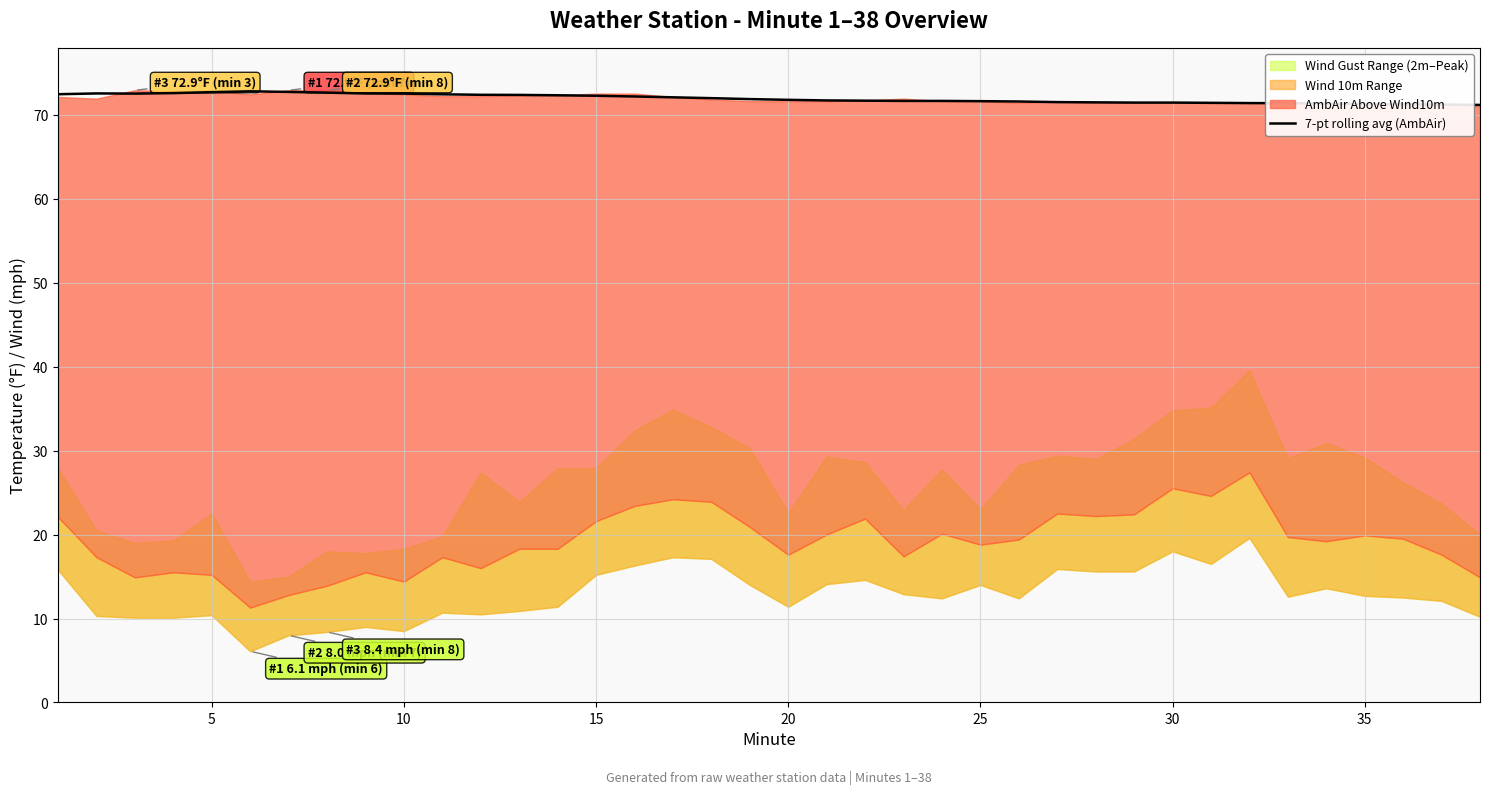

What is the lowest value of the 7-pt rolling avg (AmbAir) series?

71.2